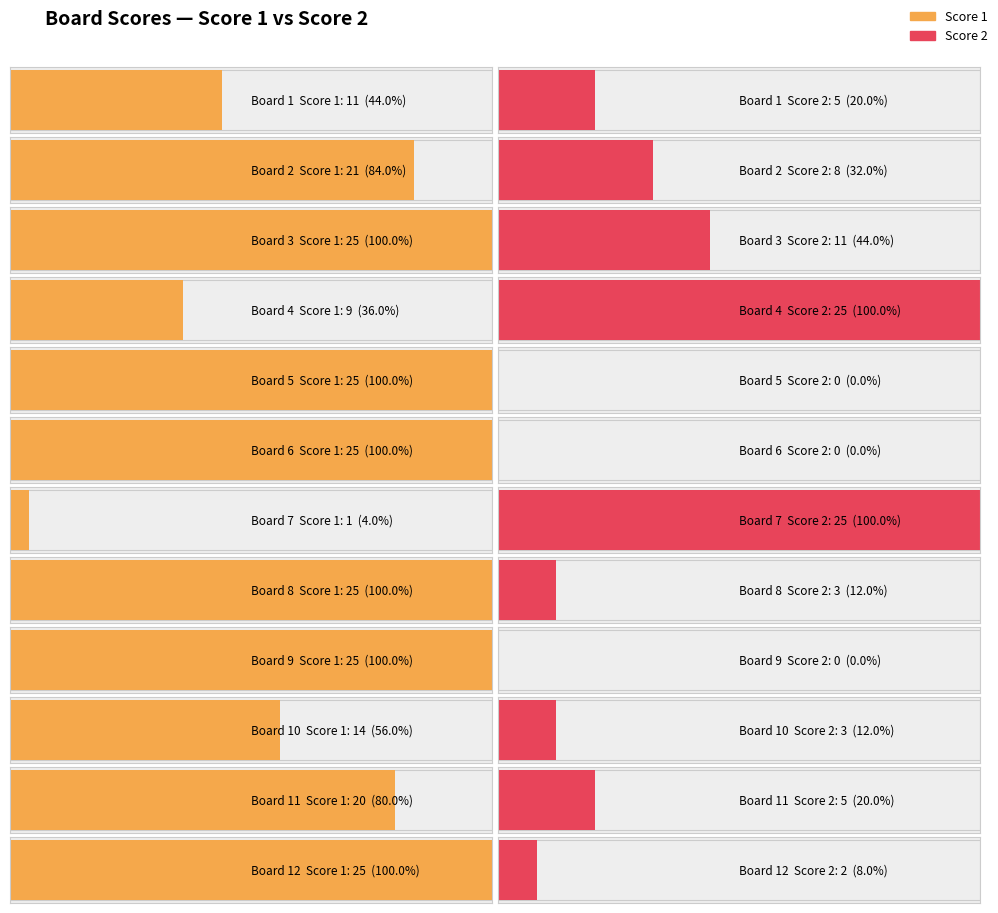

What are all the series names shown in the legend?

Score 1, Score 2